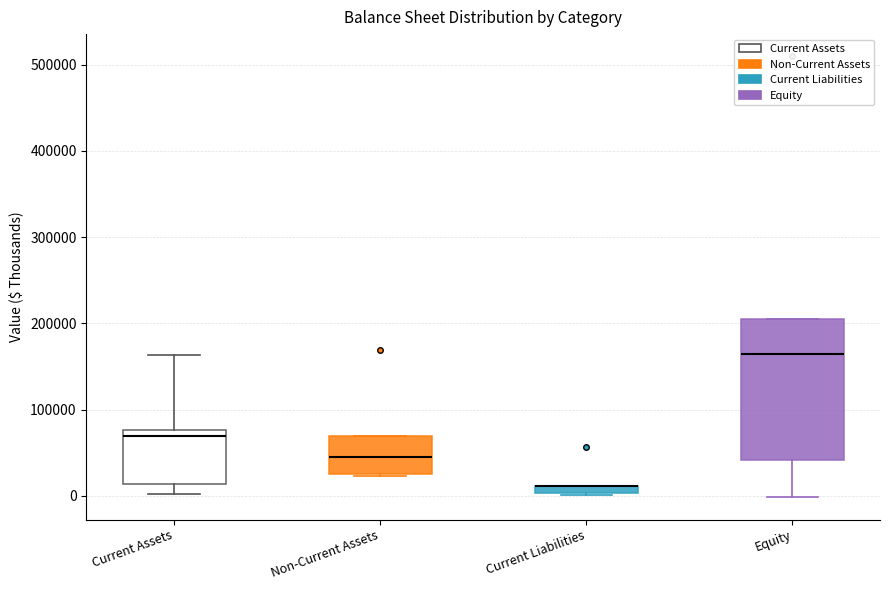

Where is the upper edge of the box for Current Liabilities on the y-axis? The values are not printed on the chart, so give them approximately, as read against the axis.

10000